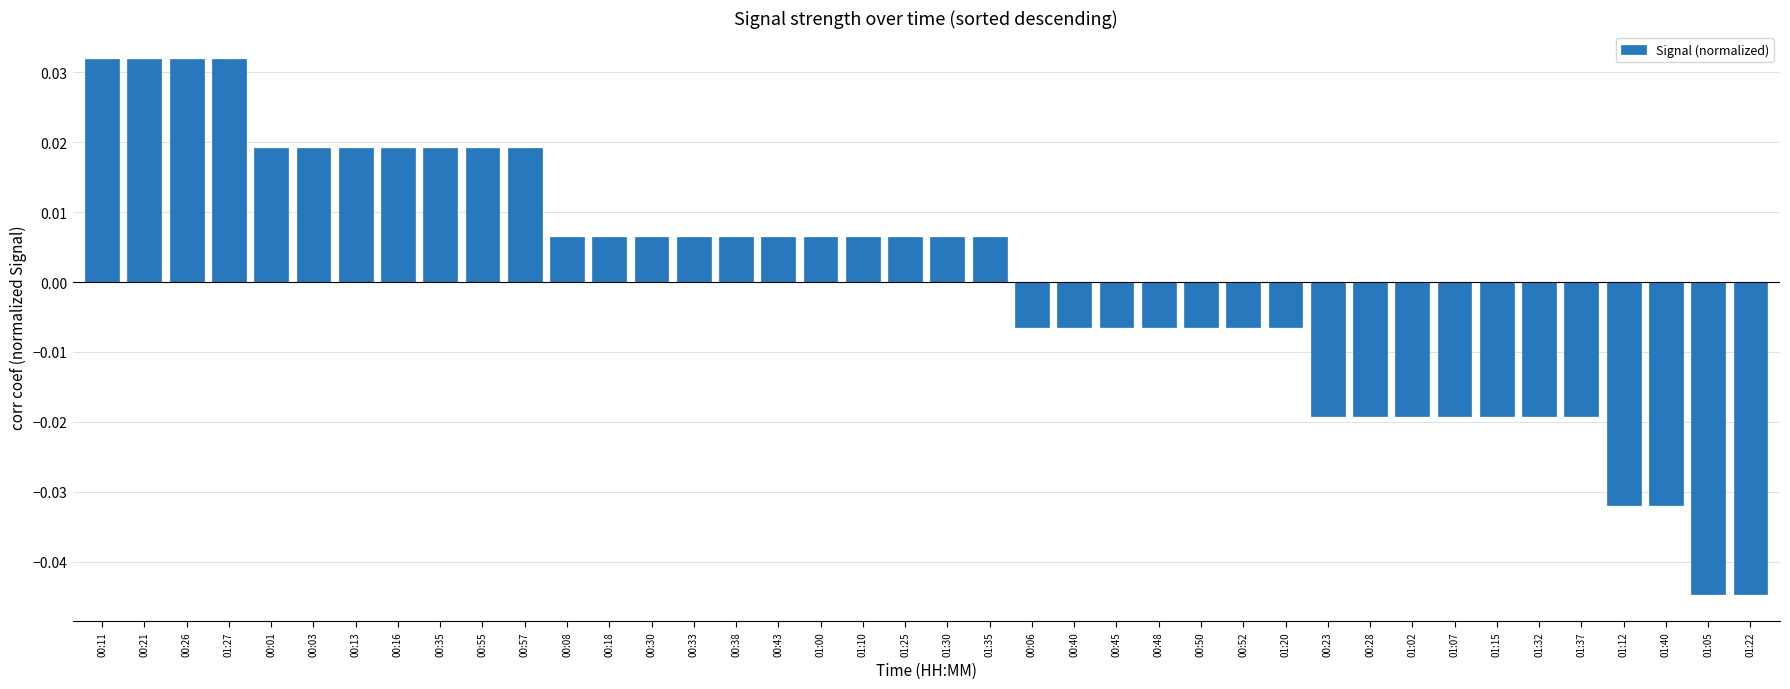

Count the number of data series in this chart.

1